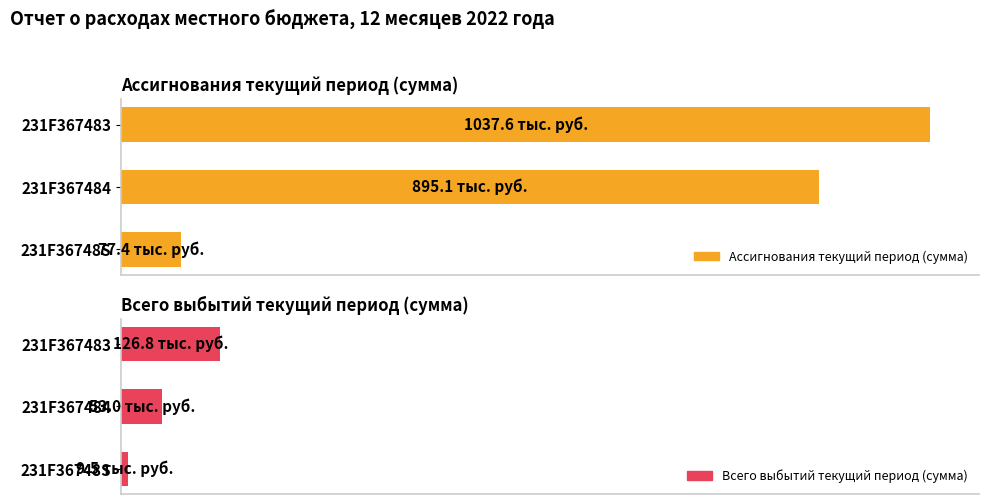

What is the difference between the highest and lowest values at 231F367483?

910.8